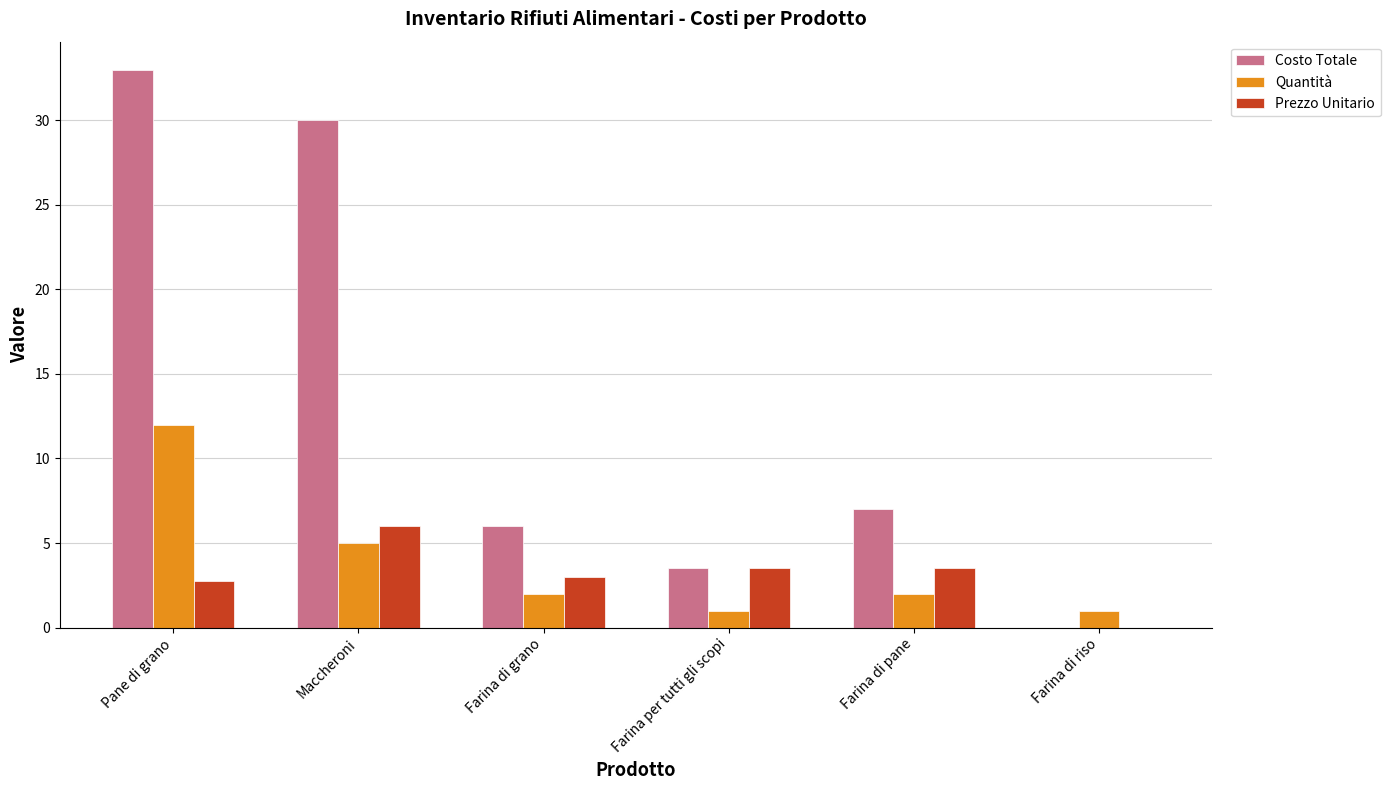

Between Farina di pane and Farina di riso, which series saw the biggest shift?

Costo Totale